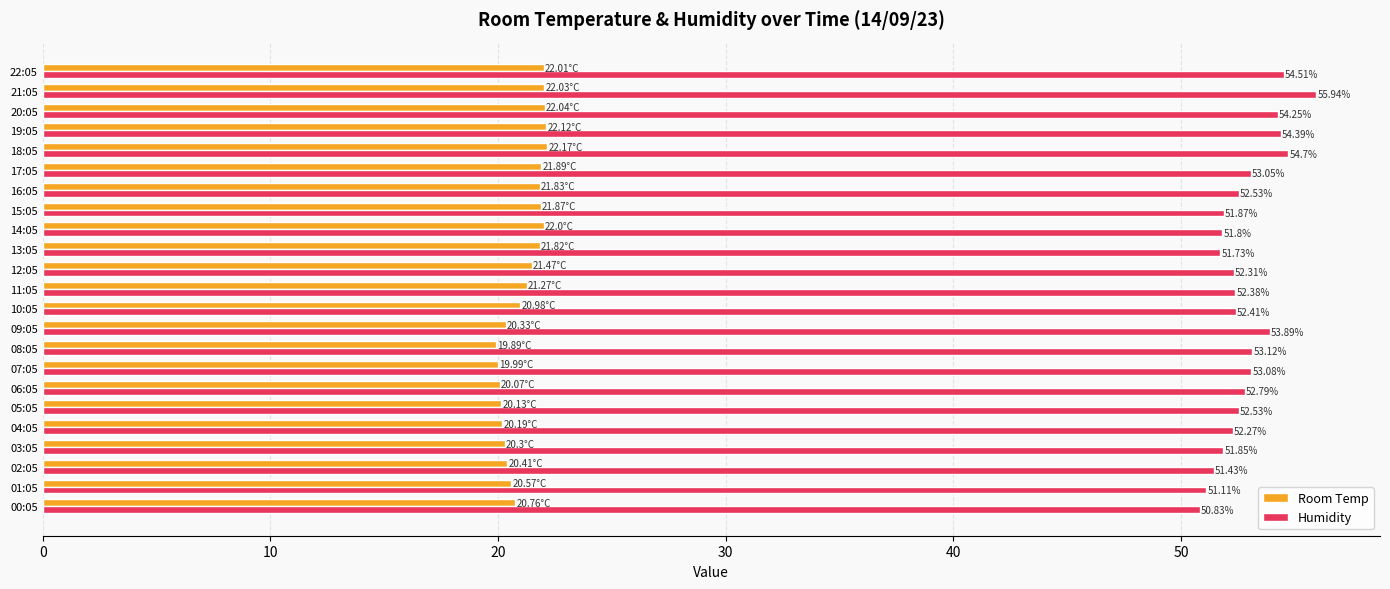

What is the greatest value displayed?

55.9